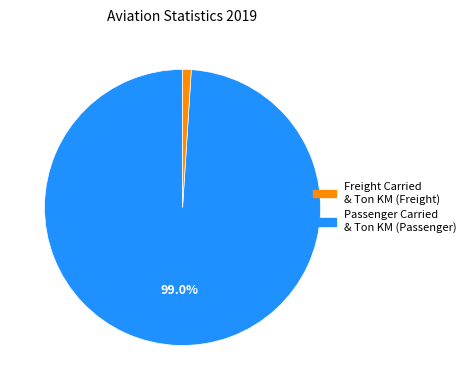

Does any single category account for the majority?

Yes